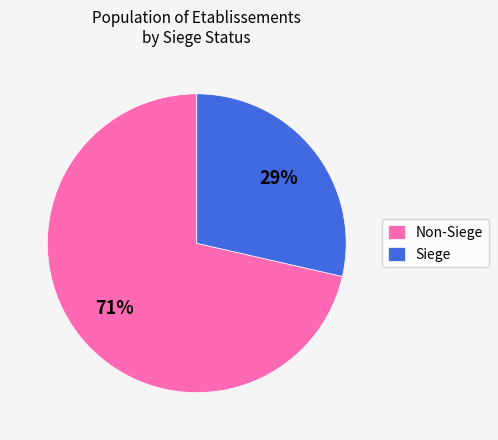

To the nearest percent, what portion does Siege represent?

29%